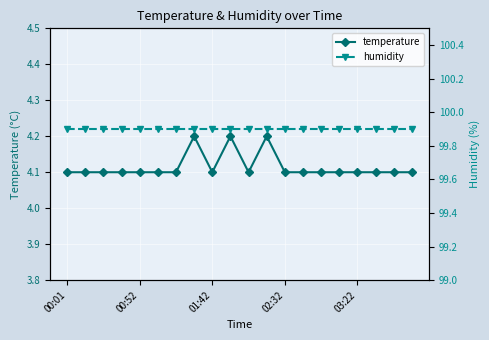

Is the value of humidity at 6 greater than the value of temperature at 14?

Yes